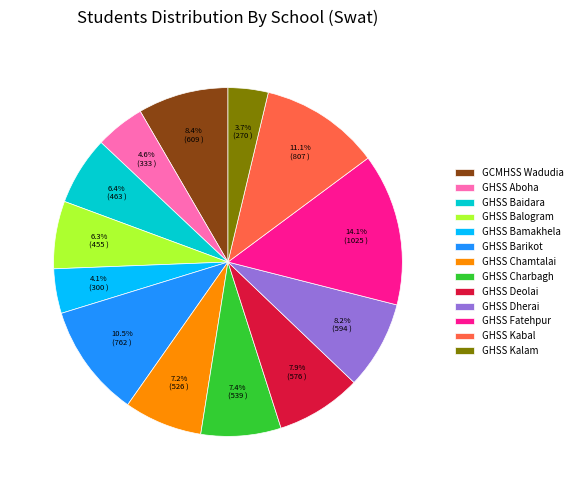

Is it true that GHSS Kabal is 5% of the pie?

False